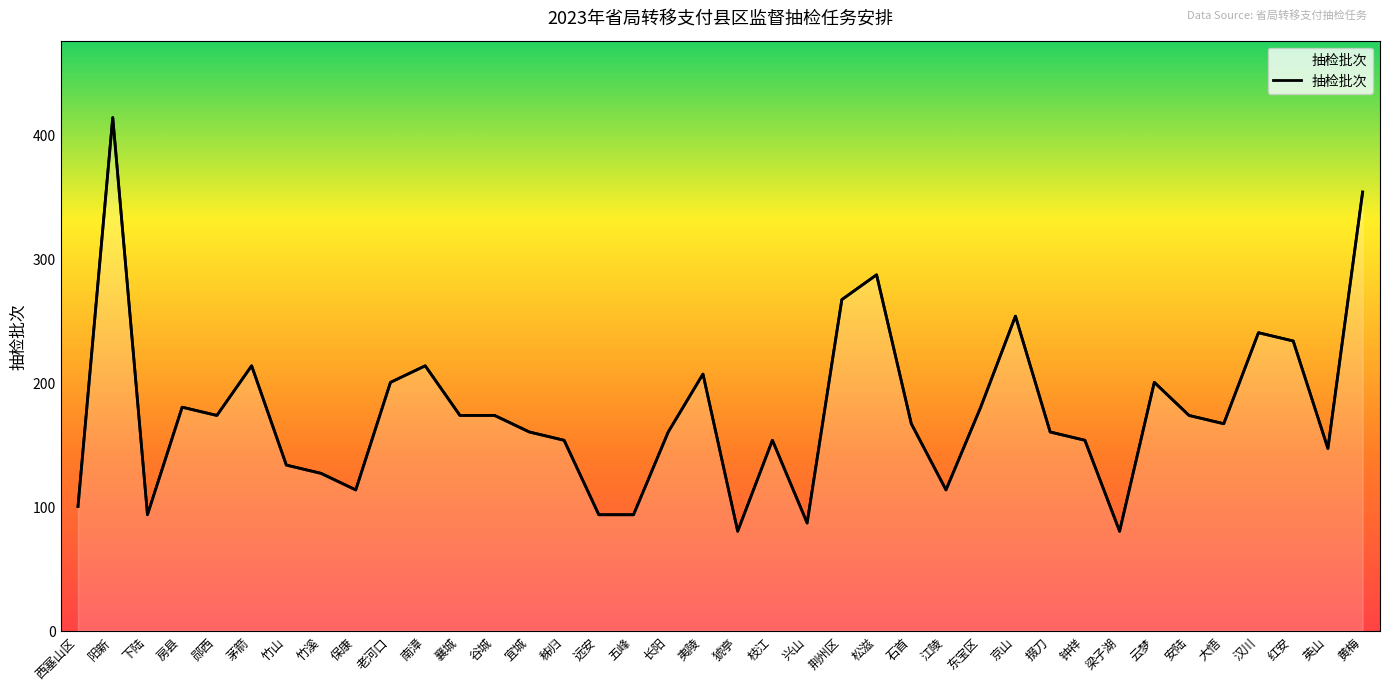

The chart shows a value of 173.3 at 郧西. True or false?

True